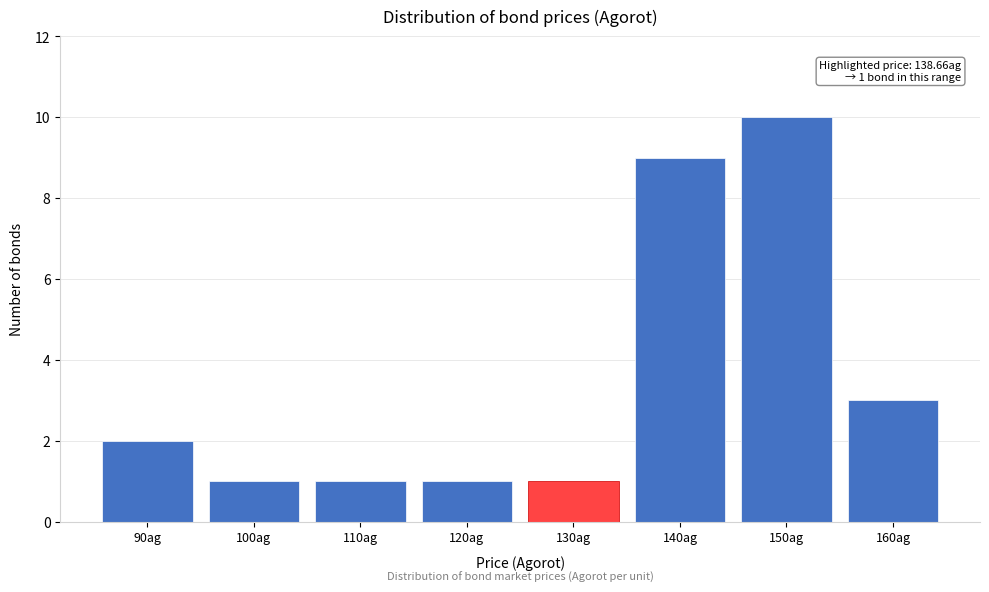

Reading right to left, what are all the values shown in this chart?

3	10	9	1	1	1	1	2